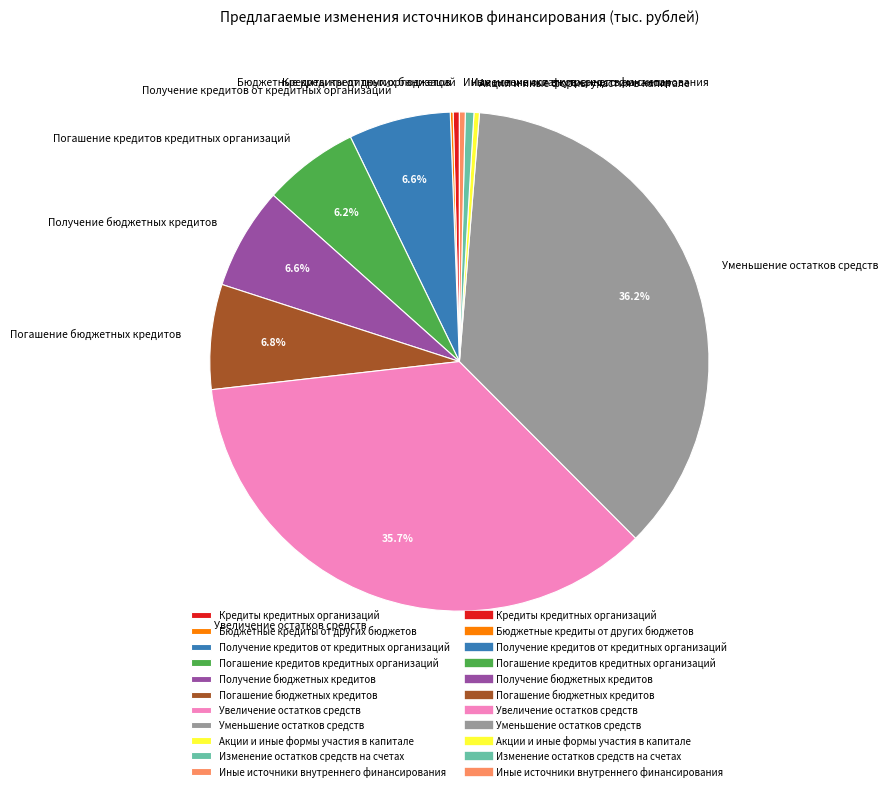

Do Получение кредитов от кредитных организаций and Погашение кредитов кредитных организаций together represent more than half of the pie?

No